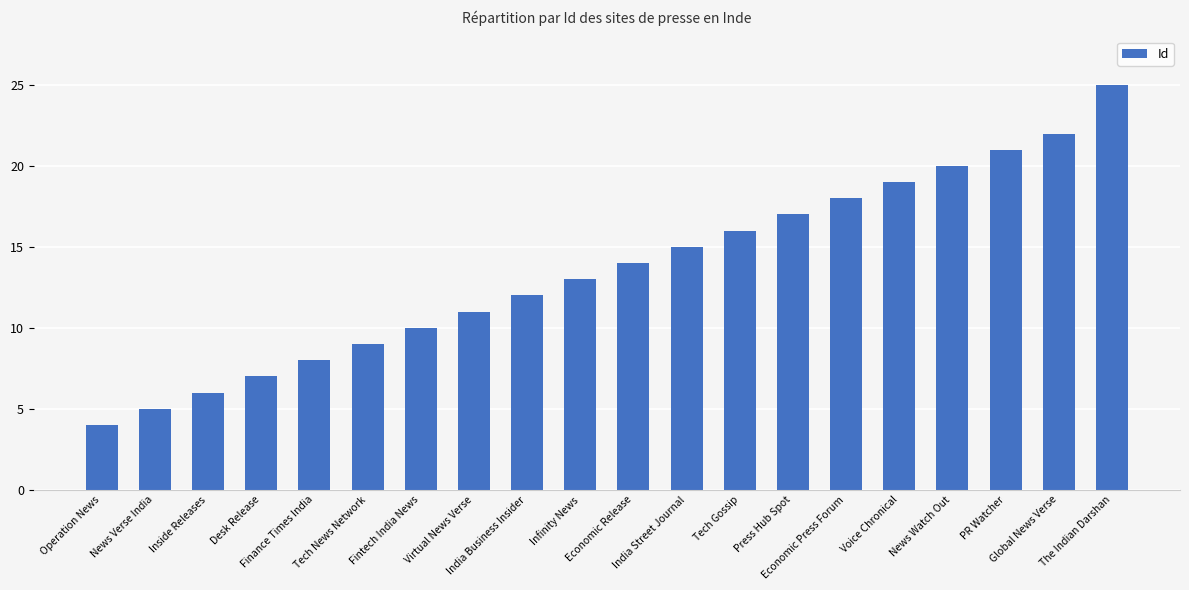

Are the bars horizontal?

No